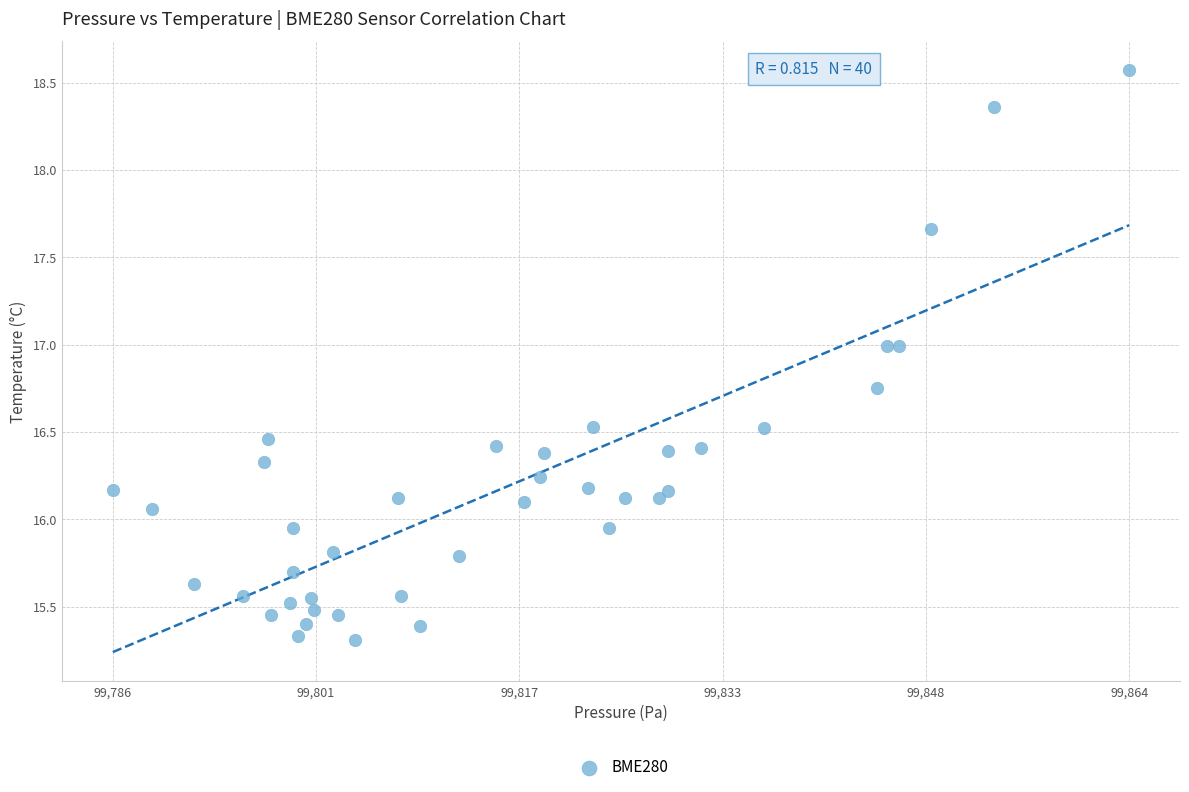

What is the range of Y values (max minus min)?

3.3